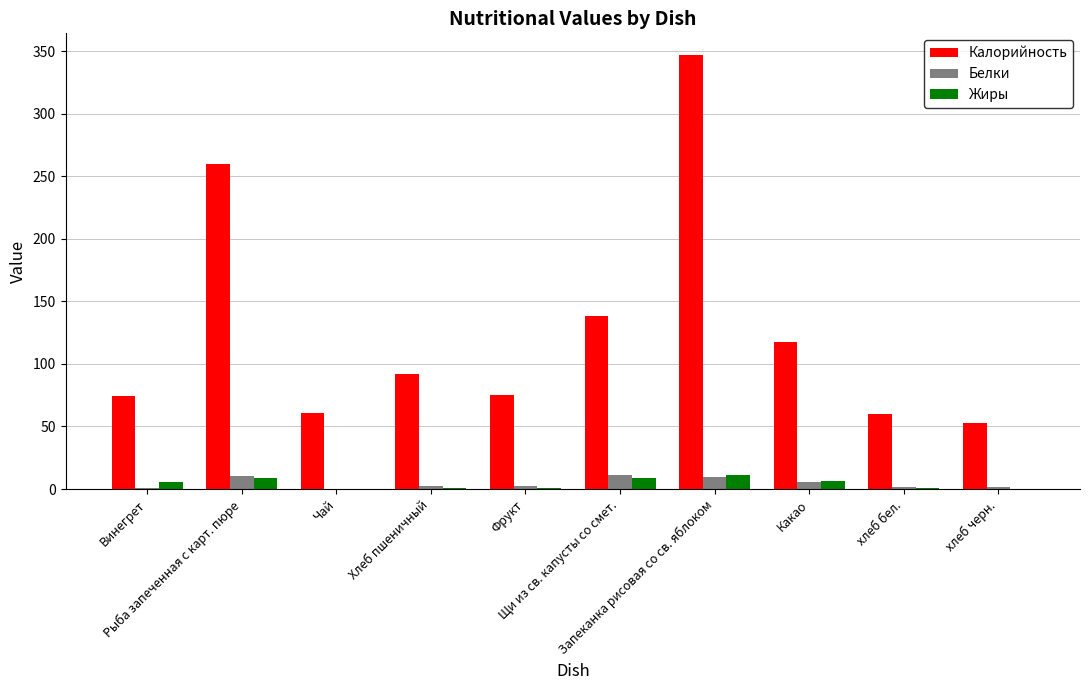

Count the number of data series in this chart.

3